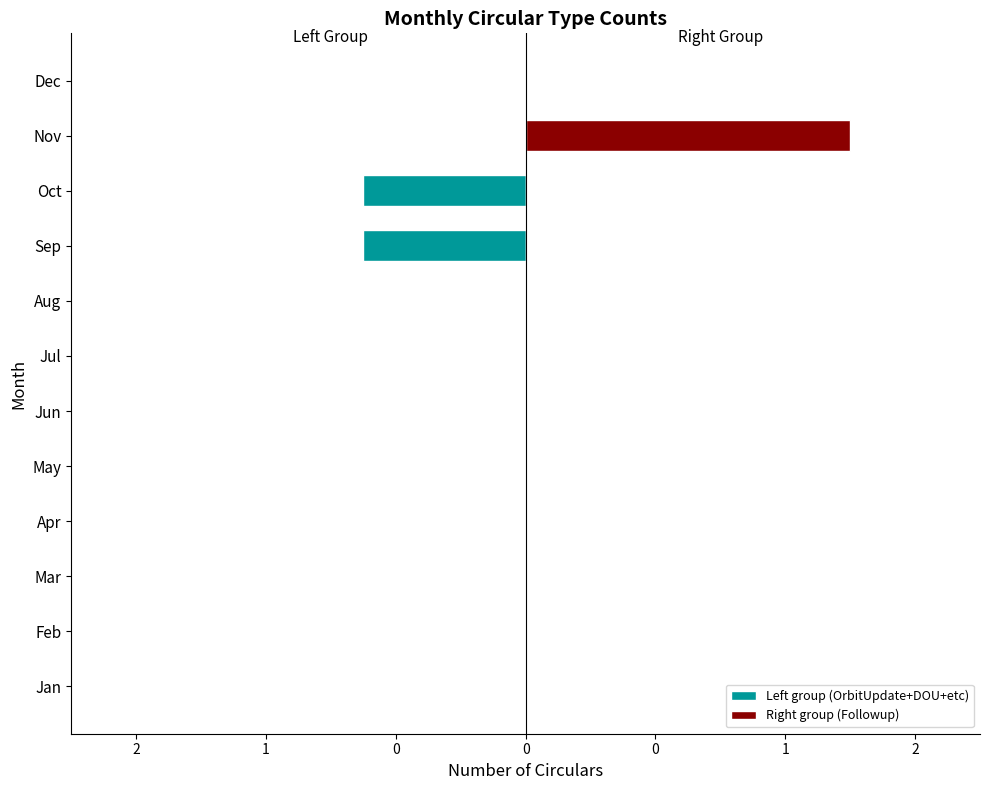

The value of Right group (Followup) at 7 is -1. True or false?

False